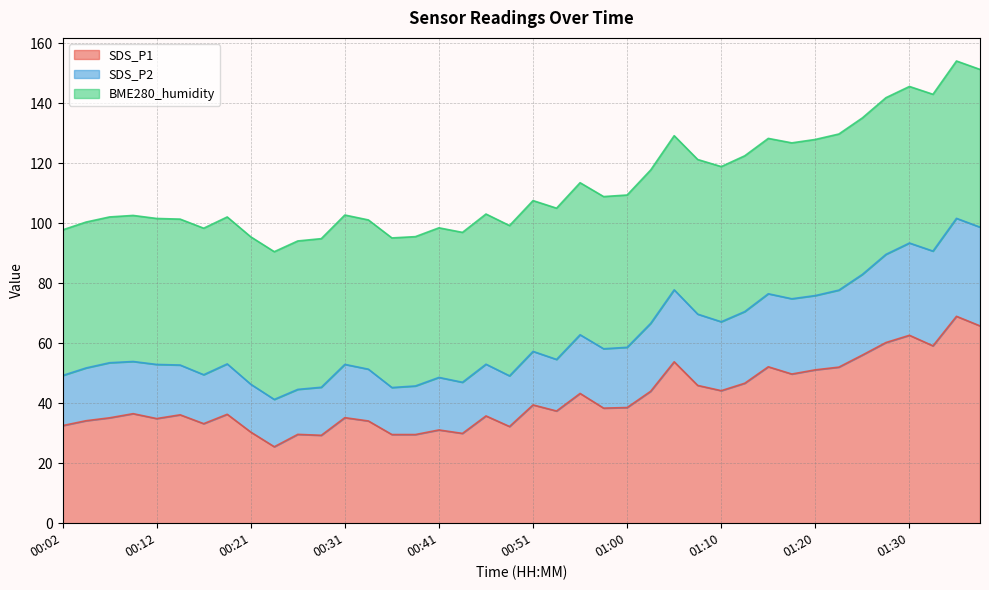

True or false: SDS_P2 and SDS_P1 intersect in this chart.

False